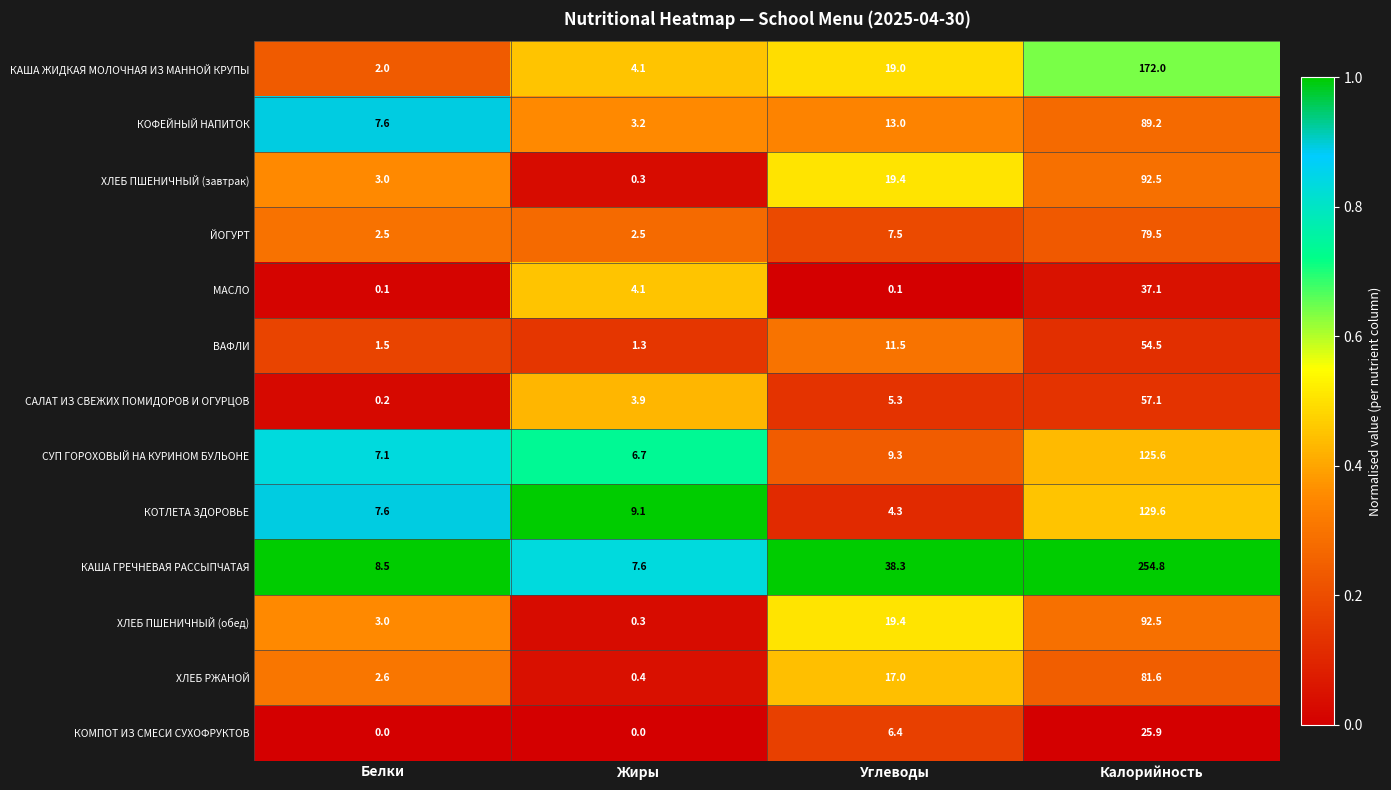

Rank the categories by КОТЛЕТА ЗДОРОВЬЕ value from highest to lowest.

Калорийность, Жиры, Белки, Углеводы